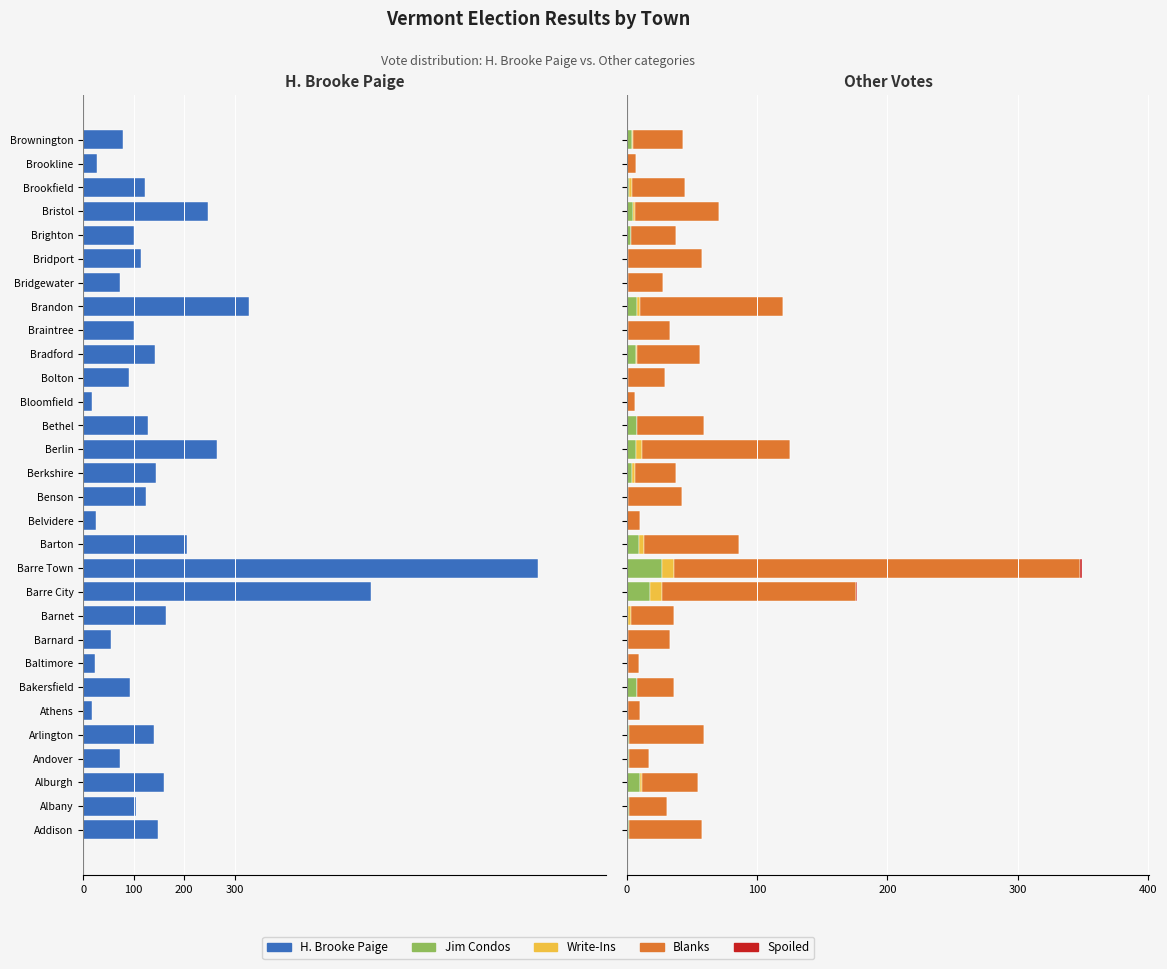

What position from the right is Belvidere?

17